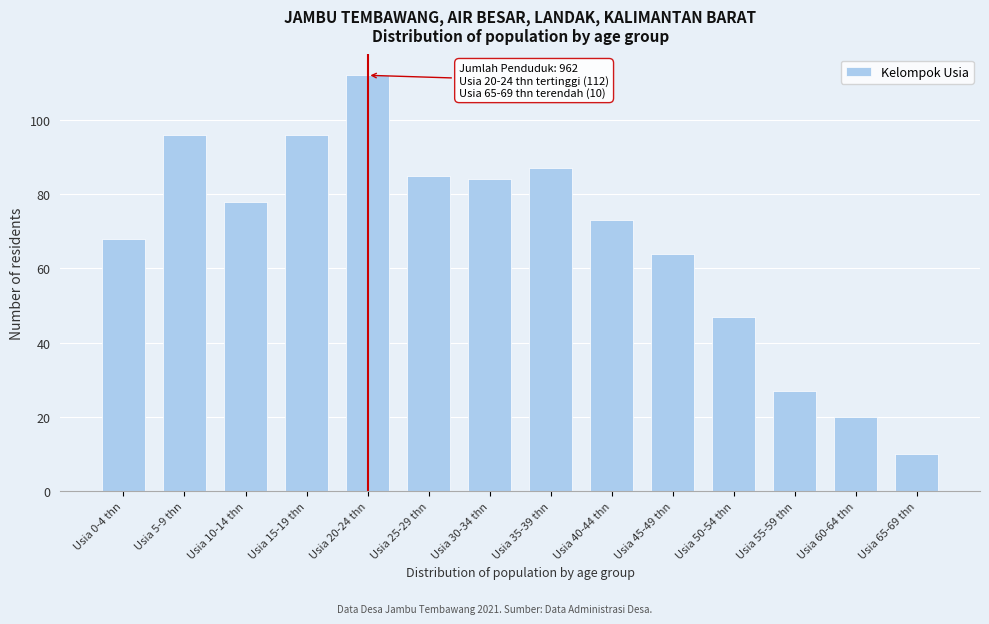

Reading left to right, transcribe all the data shown in this chart.

Usia 0-4 thn=68	Usia 5-9 thn=96	Usia 10-14 thn=78	Usia 15-19 thn=96	Usia 20-24 thn=112	Usia 25-29 thn=85	Usia 30-34 thn=84	Usia 35-39 thn=87	Usia 40-44 thn=73	Usia 45-49 thn=64	Usia 50-54 thn=47	Usia 55-59 thn=27	Usia 60-64 thn=20	Usia 65-69 thn=10